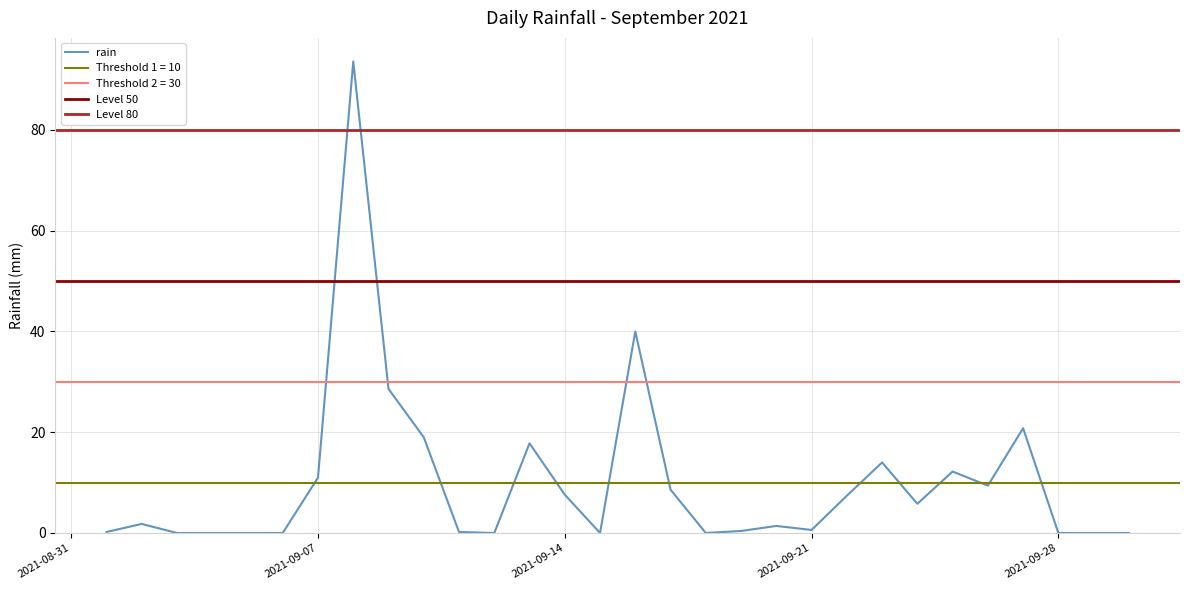

At which category does the chart reach its peak across all series?

2021-09-08